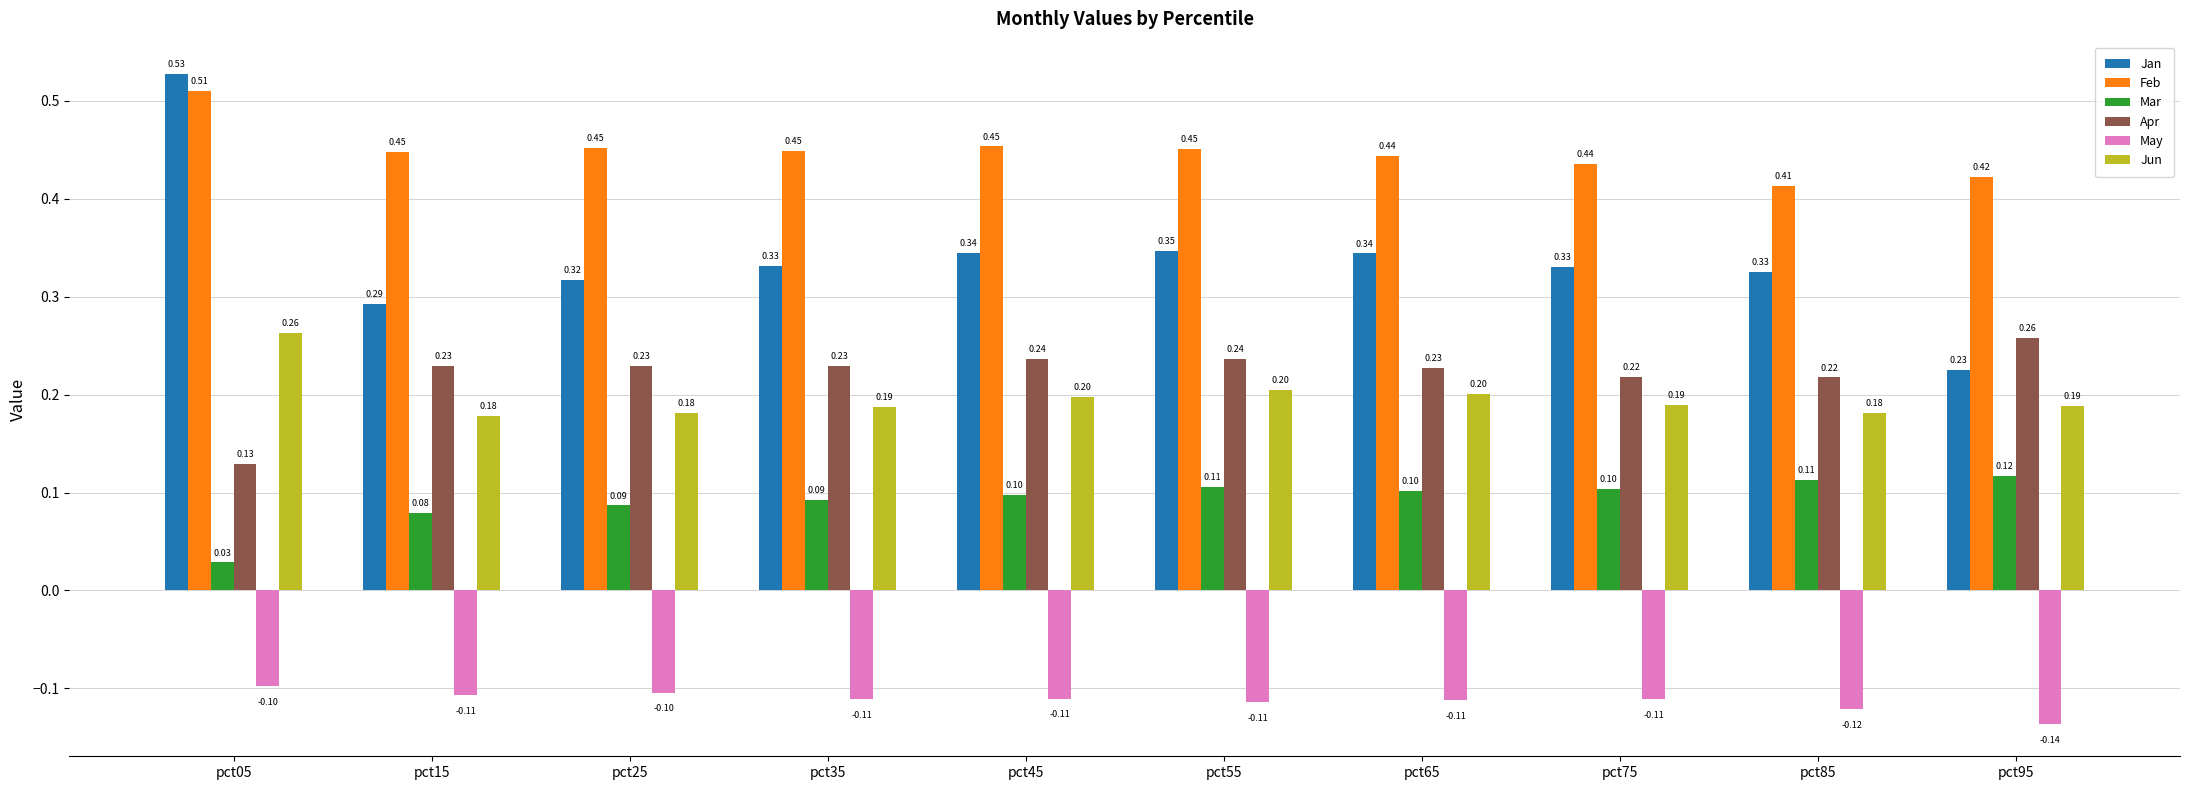

Which series has the widest spread of values?

Jan